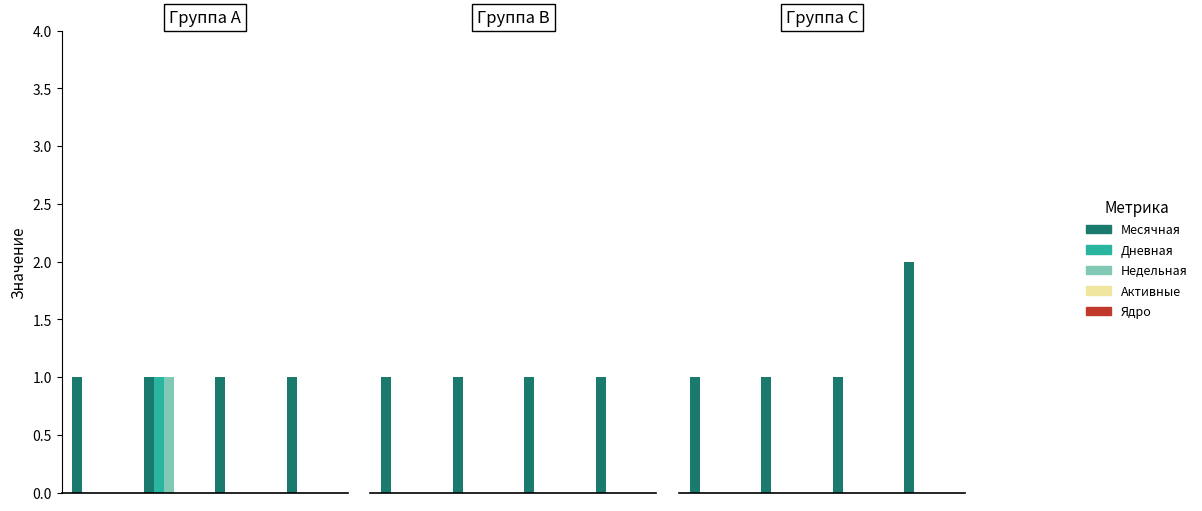

Rank the series by their maximum value, from highest to lowest.

Месячная, Дневная, Недельная, Активные, Ядро